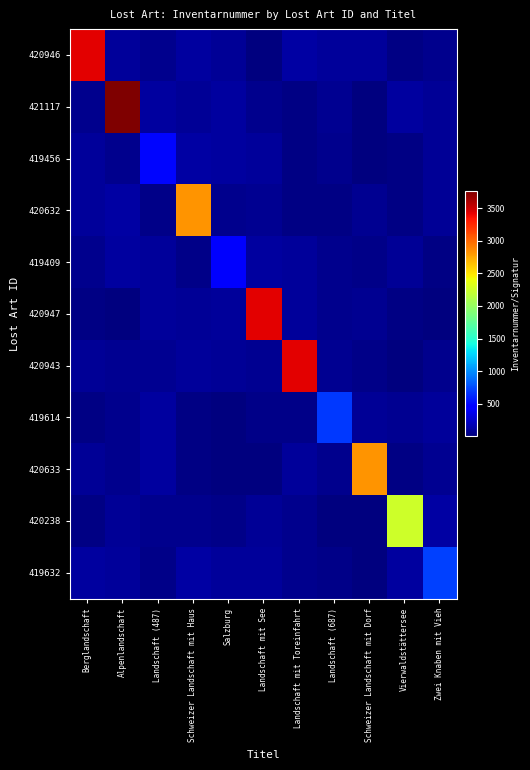

Rank the series by their maximum value, from lowest to highest.

419409, 419456, 419614, 419632, 420238, 420632, 420633, 420943, 420946, 420947, 421117